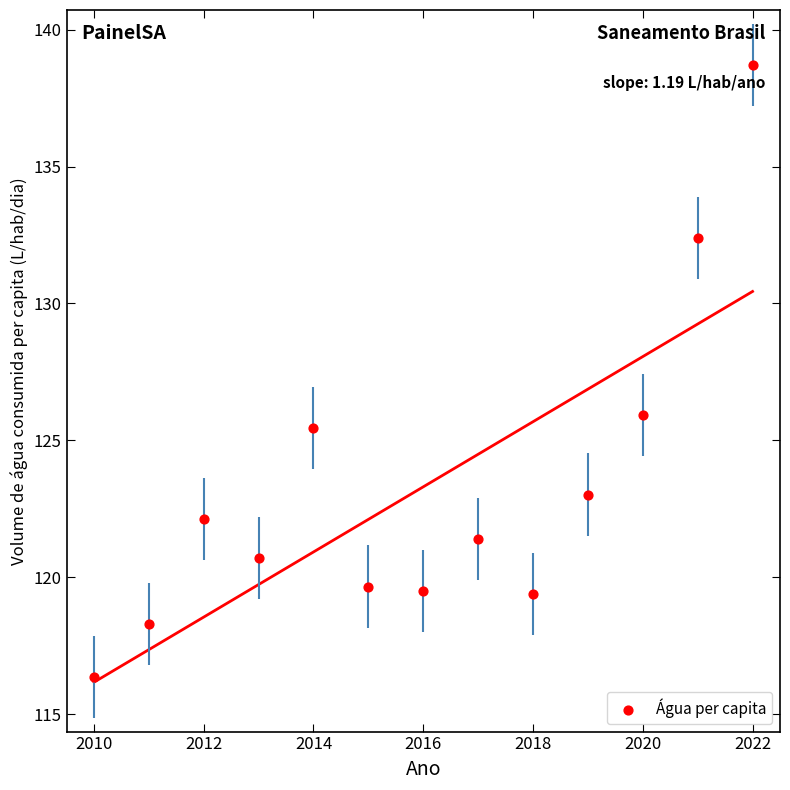

What Y value in the scatter plot is closest to 127?

125.9